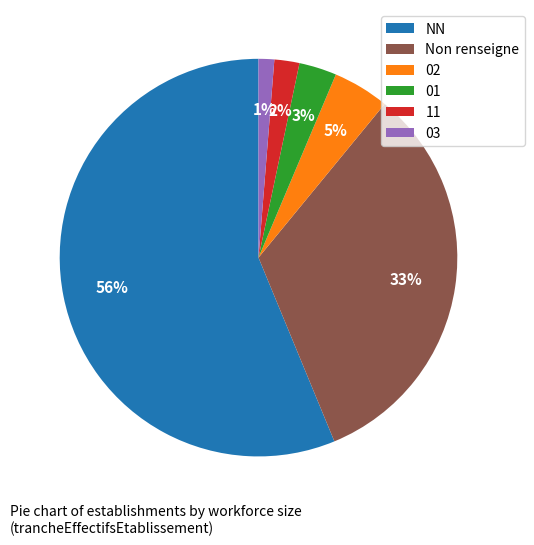

What percentage is the 02 slice, to the nearest percent?

5%